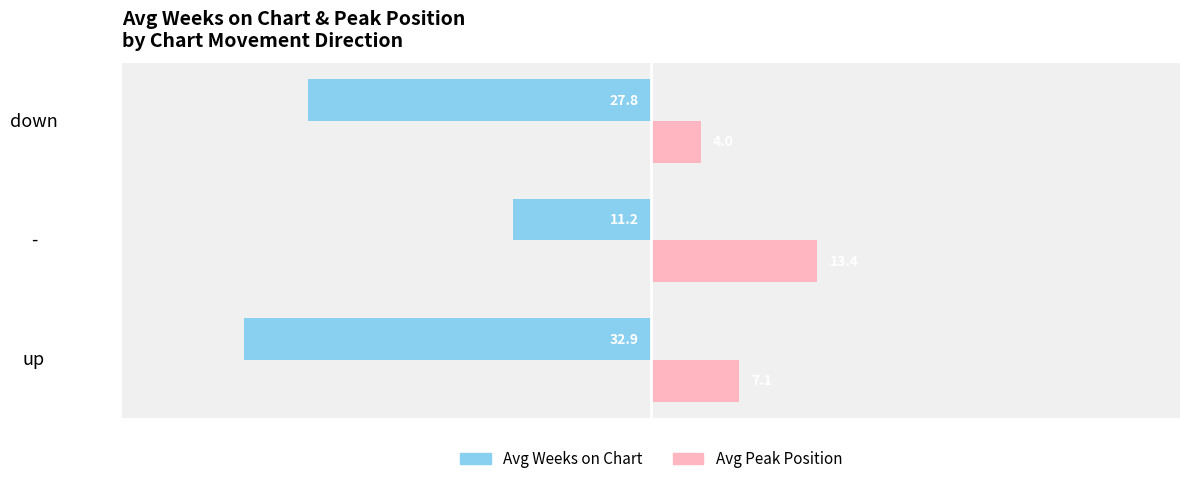

Which category has the highest value in the Avg Peak Position series?

-